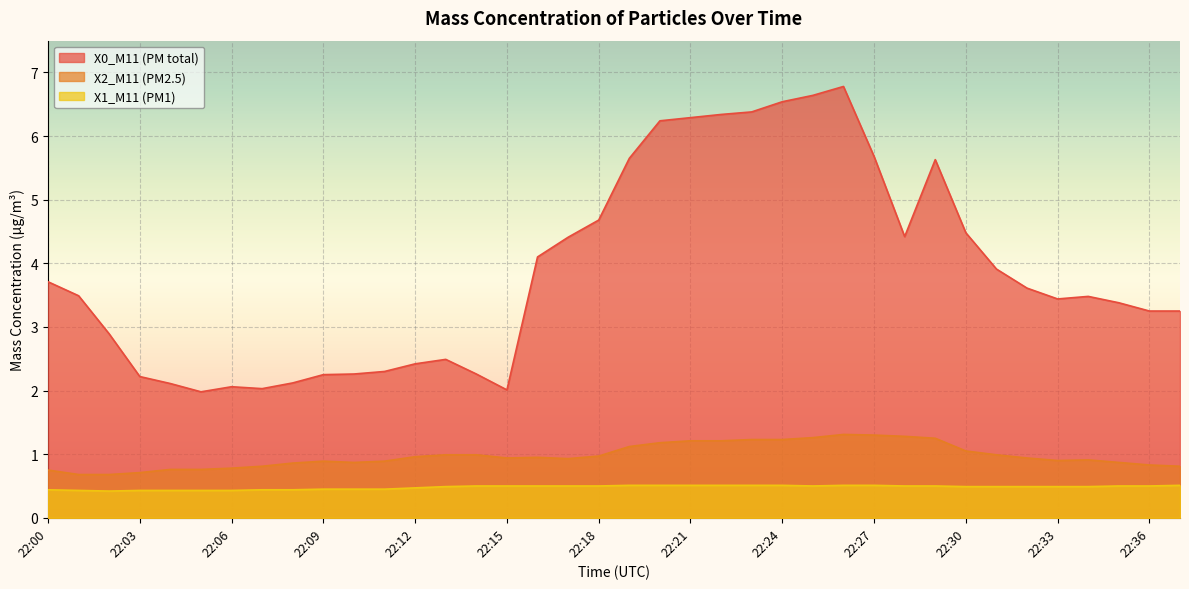

Where is the first local minimum for X0_M11 (PM total)?

22:05